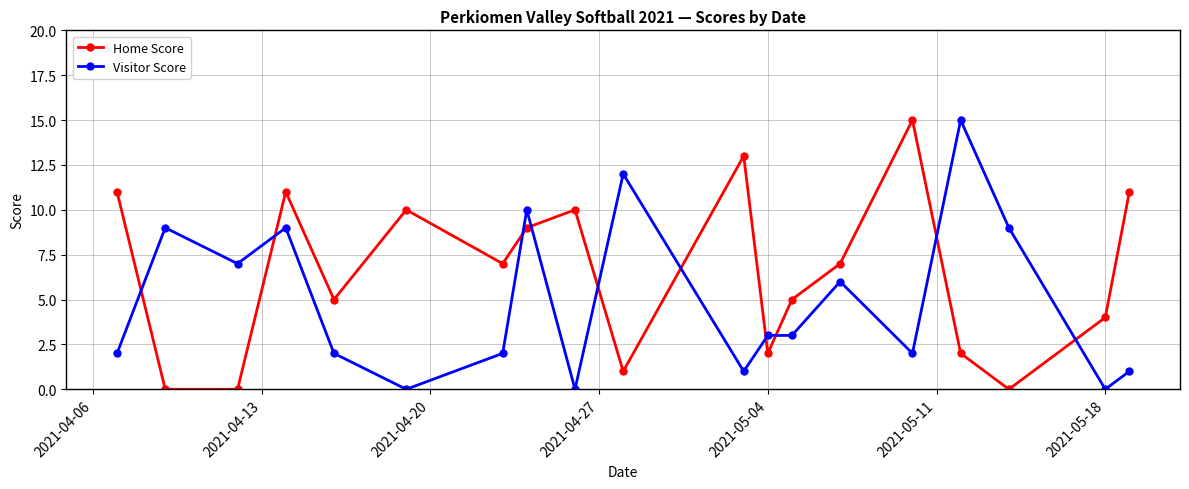

Which series has the largest total across all categories?

Home Score